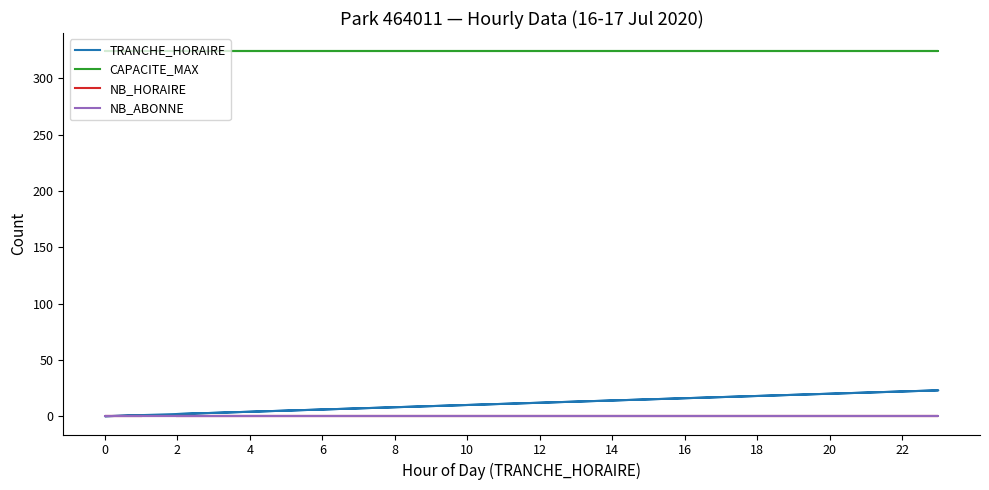

Which series has the largest range (max minus min)?

TRANCHE_HORAIRE